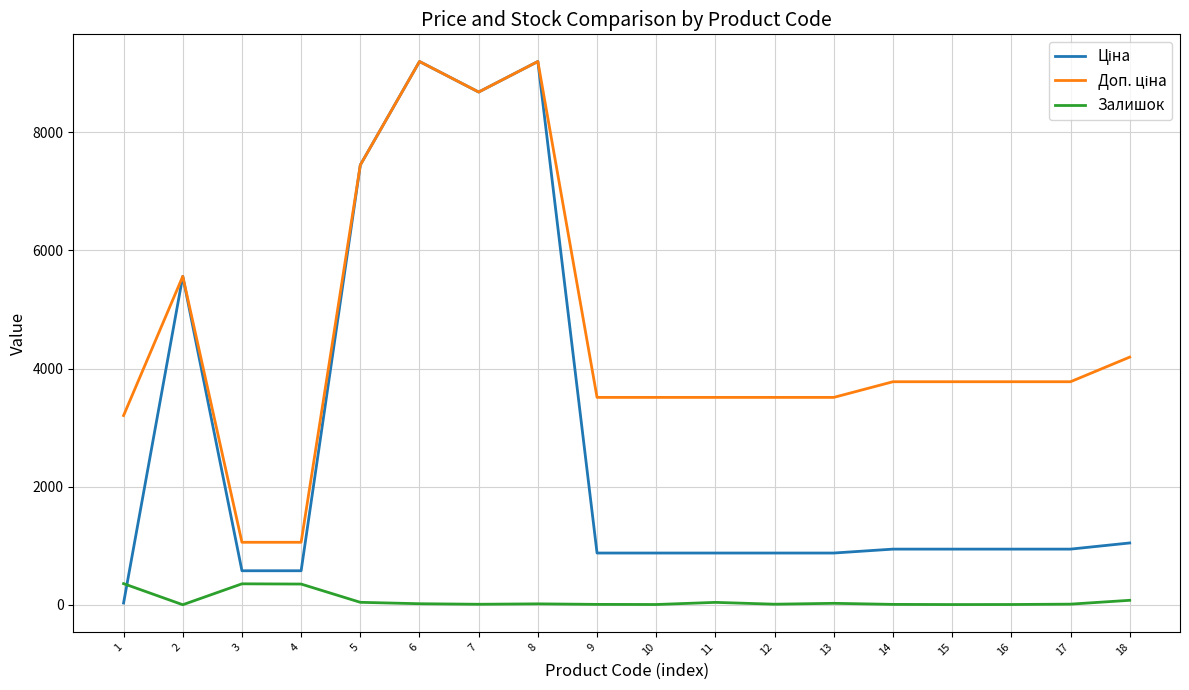

What is the greatest value displayed?

9196.3